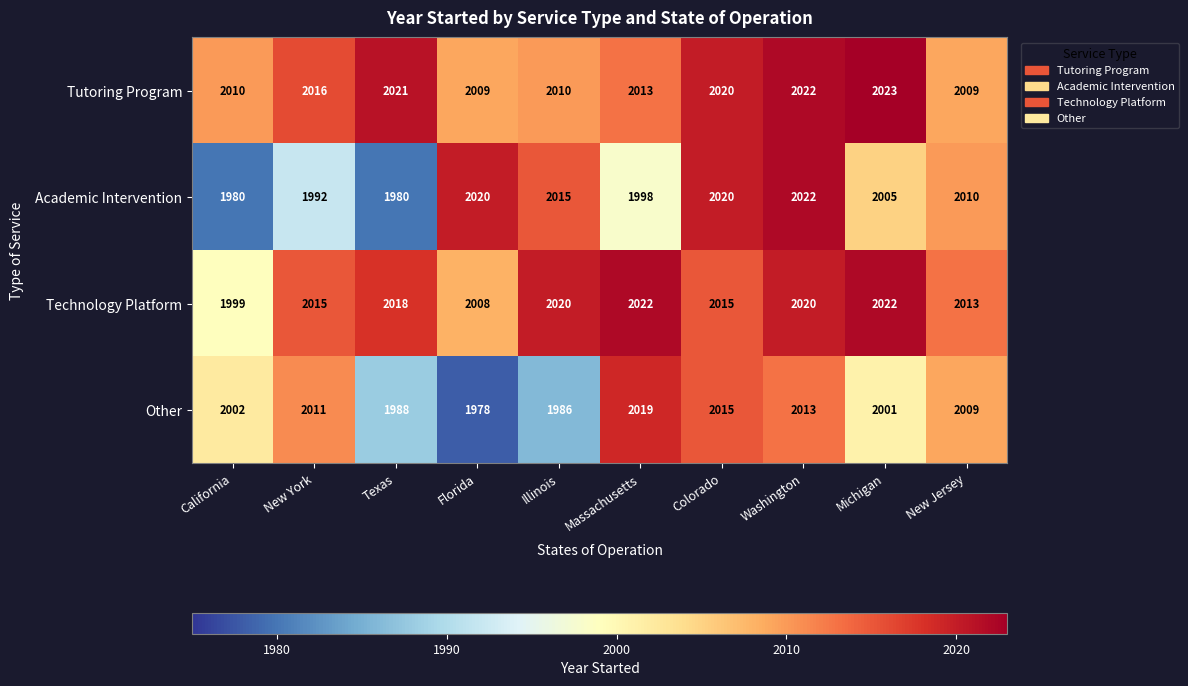

The Tutoring Program series shows 2009 at Florida. True or false?

True